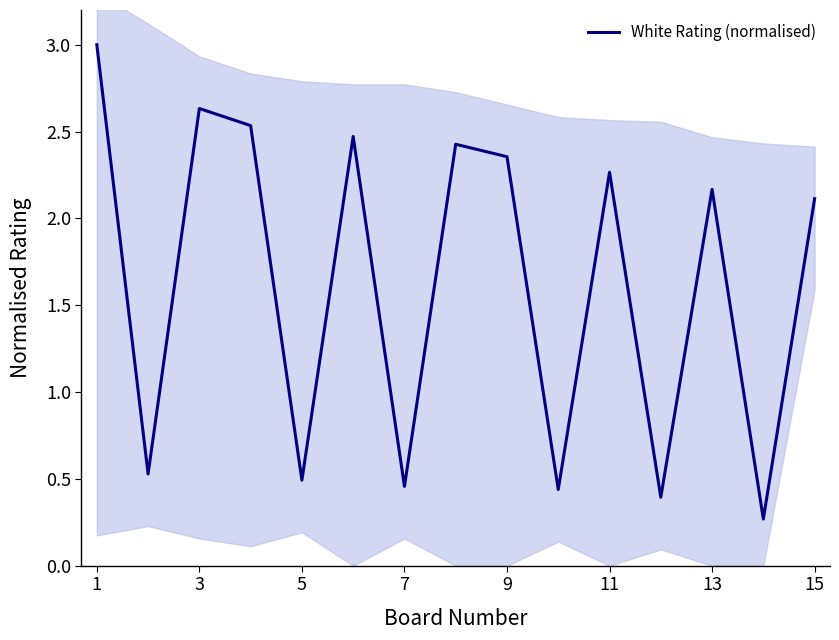

True or false: White Rating (normalised) has a value of 3.1 at 13.

False